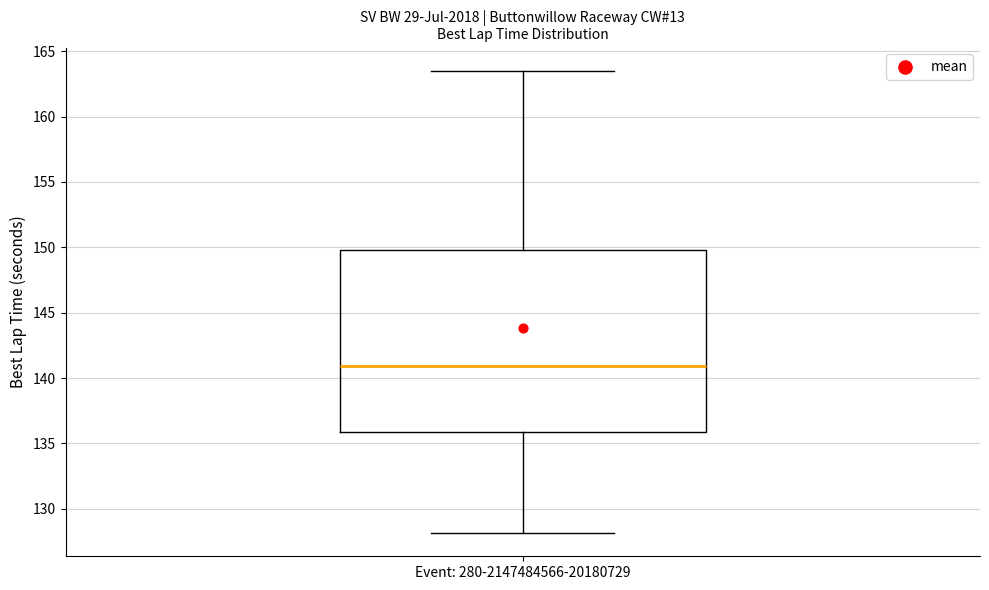

Where does the lower whisker of the box for Event: 280-2147484566-20180729 end on the y-axis? The values are not printed on the chart, so give them approximately, as read against the axis.

128.0